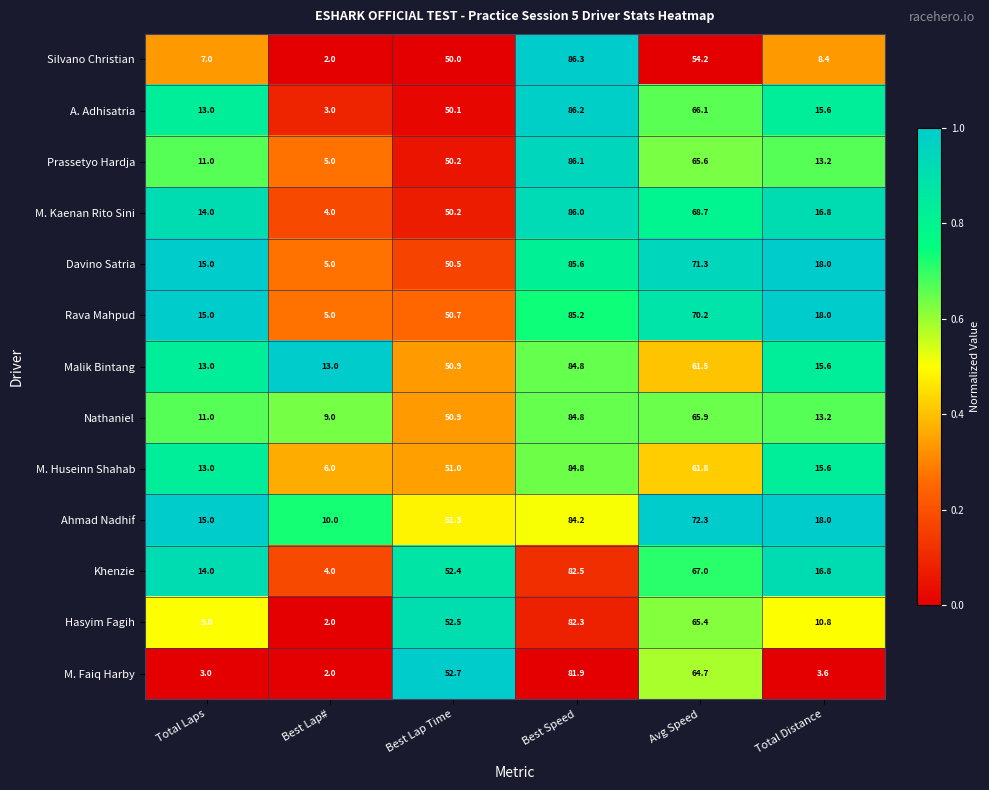

At which category does the chart reach its peak across all series?

Best Speed